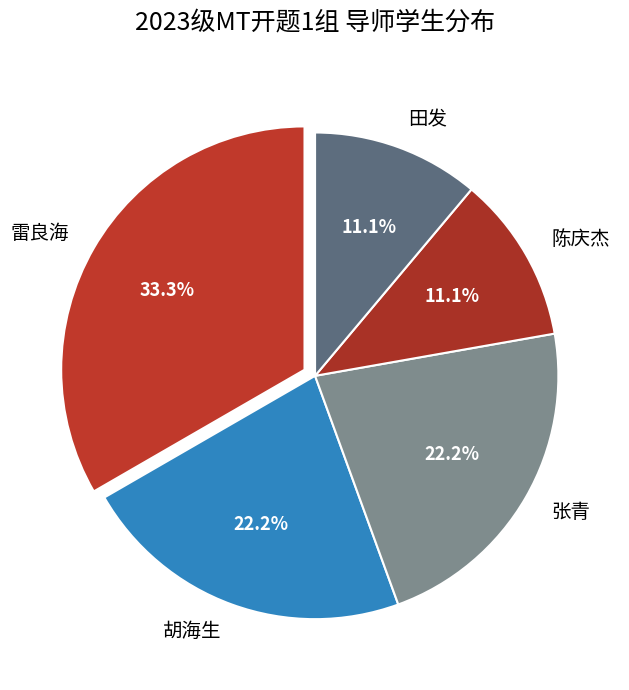

What is the largest slice in the pie chart?

雷良海